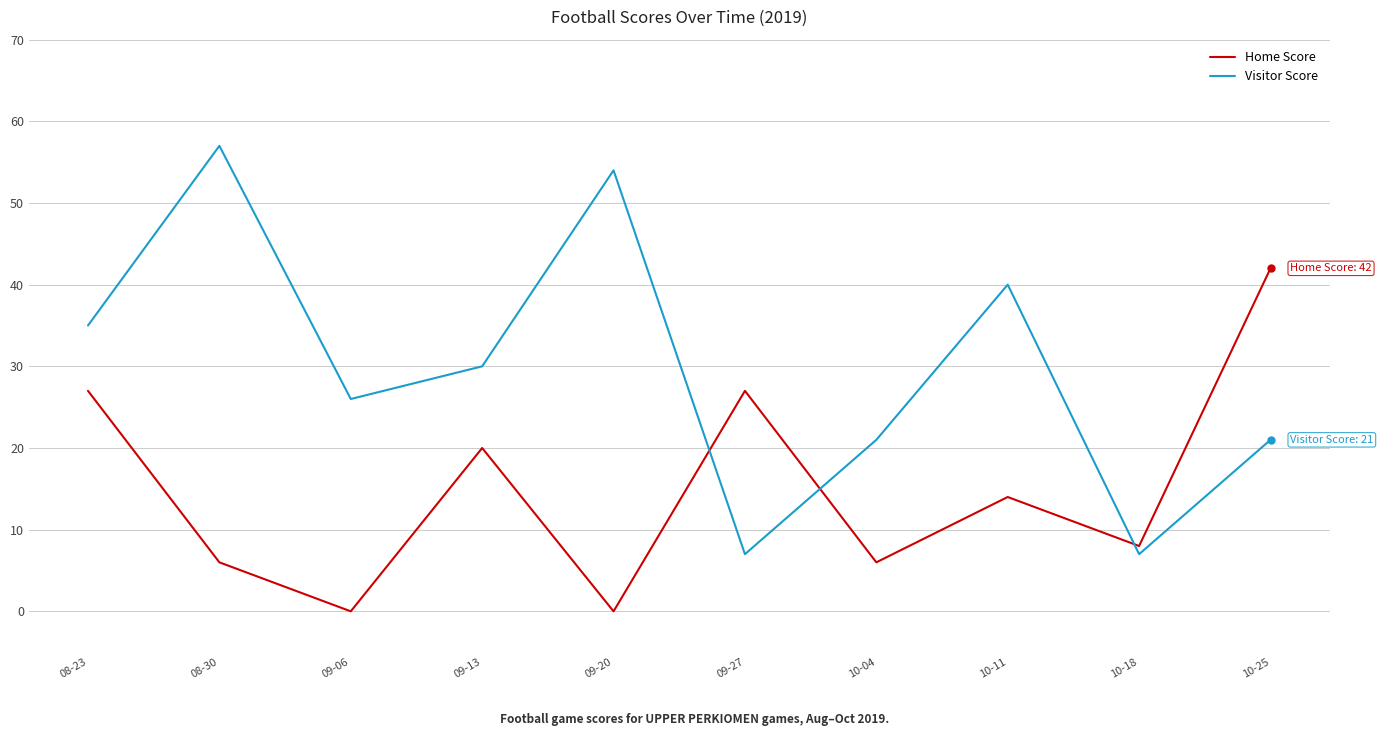

What position from the left is 10-11?

8